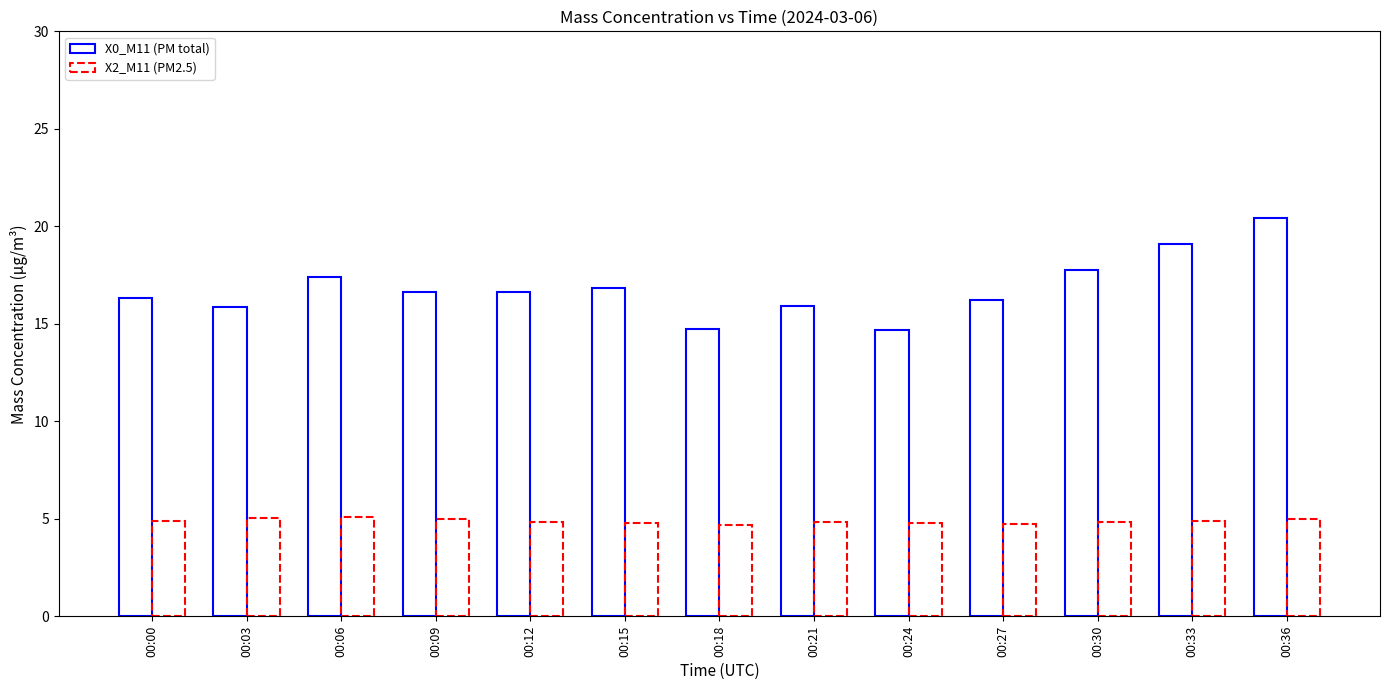

What is the sum of all X2_M11 (PM2.5) values?

63.4